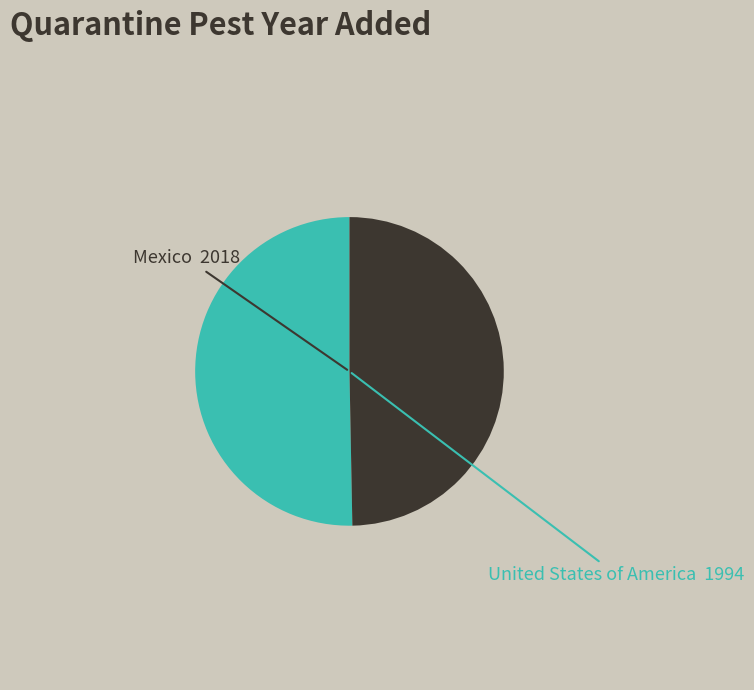

Is there a majority slice in this chart?

Yes